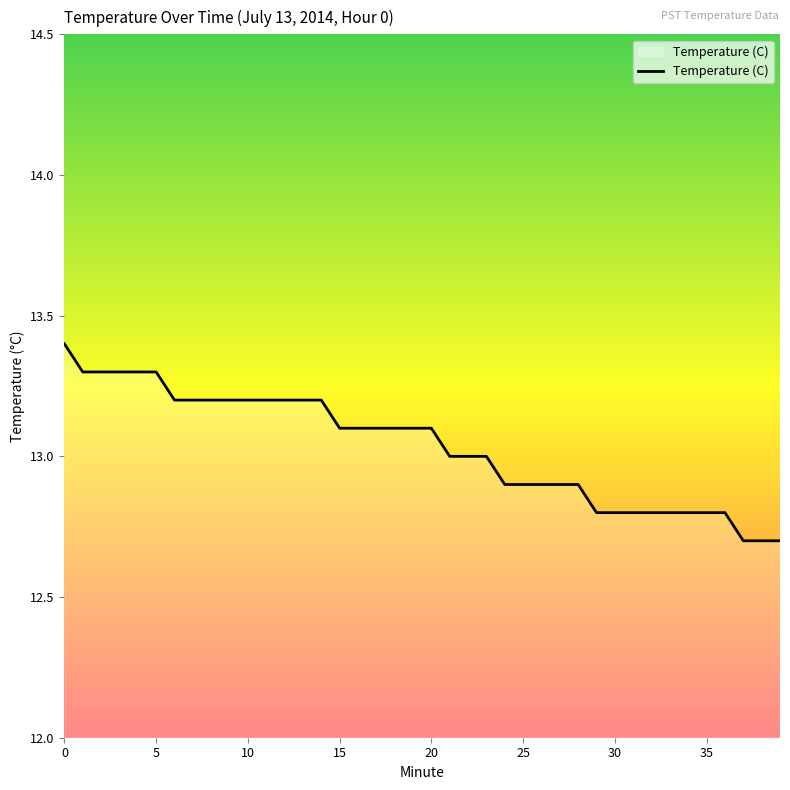

What is the minimum value shown in the chart?

12.7